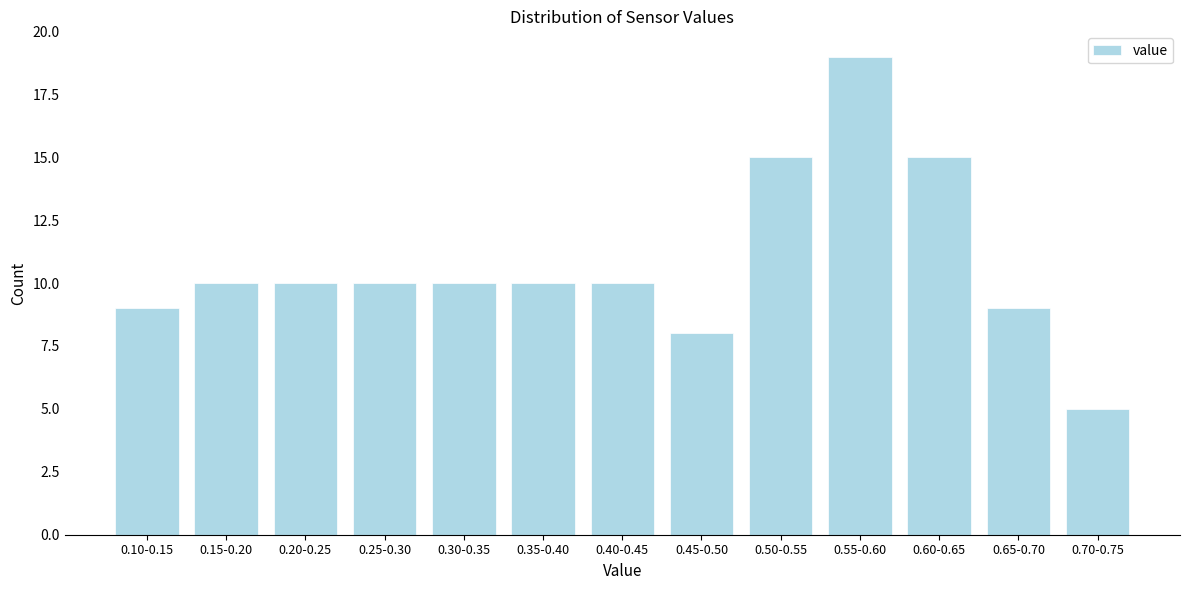

Reading left to right, what are all the values shown in this chart?

9	10	10	10	10	10	10	8	15	19	15	9	5